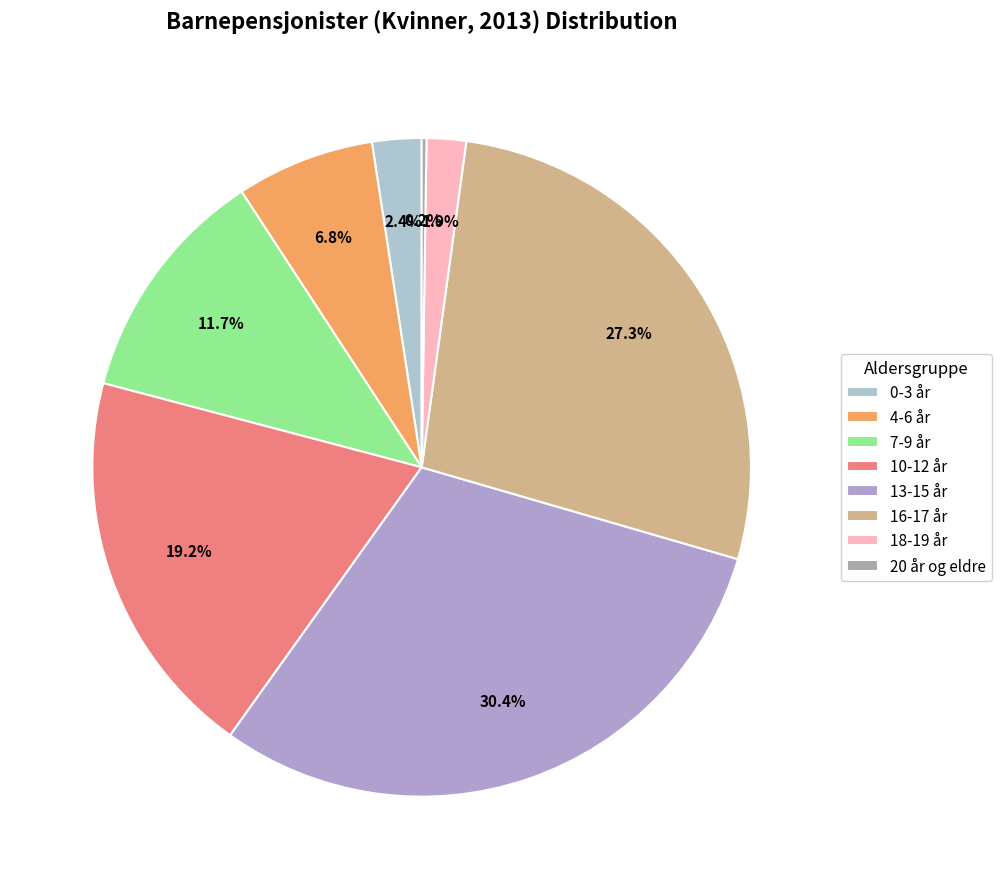

True or false: 10-12 år accounts for 19% of the total.

True